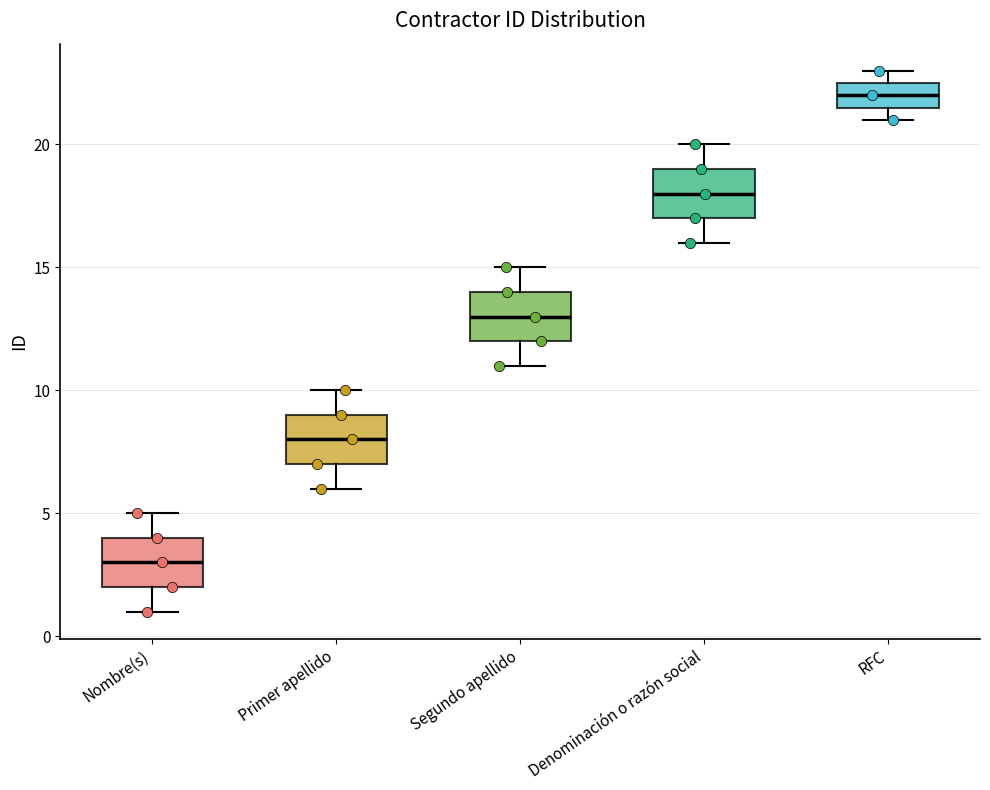

Reading left to right, transcribe this box plot: for each box, give where its median line is, the range the box spans, and where its two whiskers end, as read against the y-axis. The values are not printed on the chart, so give them approximately, as read against the axis.

Nombre(s): median 3.0, box 2.0 to 4.0, whiskers 1.0 to 5.0
Primer apellido: median 8.0, box 7.0 to 9.0, whiskers 6.0 to 10.0
Segundo apellido: median 13.0, box 12.0 to 14.0, whiskers 11.0 to 15.0
Denominación o razón social: median 18.0, box 17.0 to 19.0, whiskers 16.0 to 20.0
RFC: median 22.0, box 21.5 to 22.5, whiskers 21.0 to 23.0